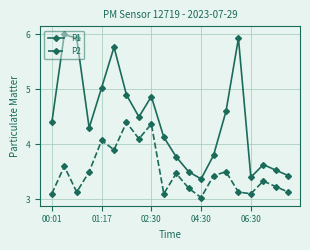

How many interior local peaks does the P2 series have?

7